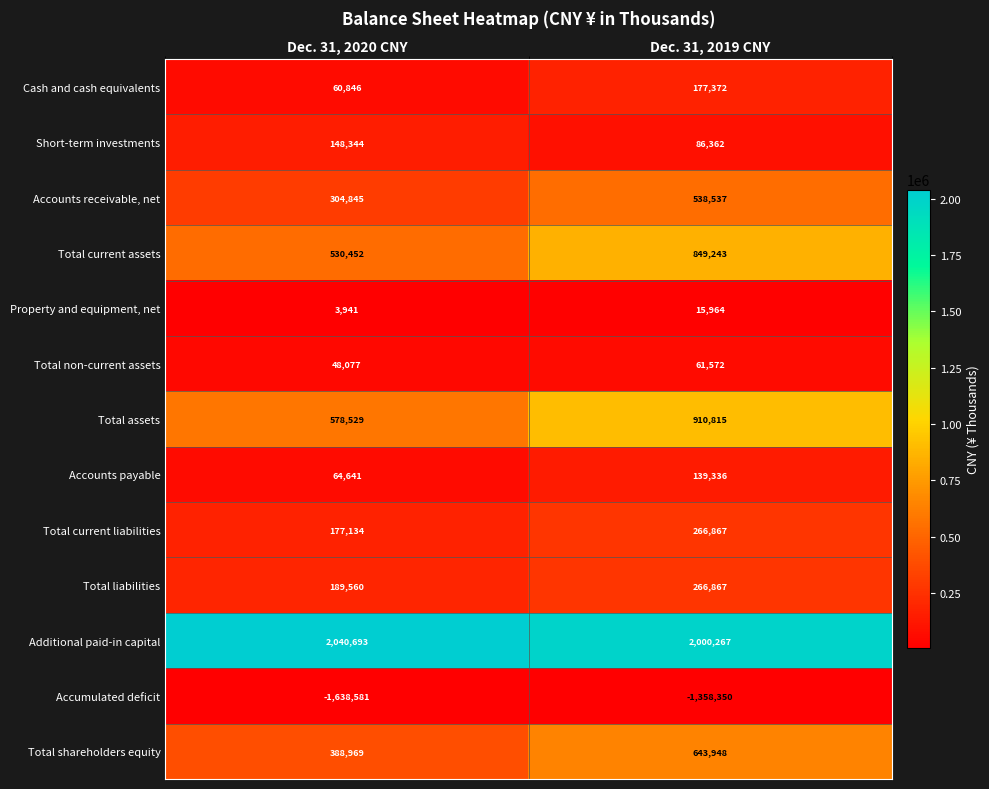

What is the smallest value displayed?

-1638581